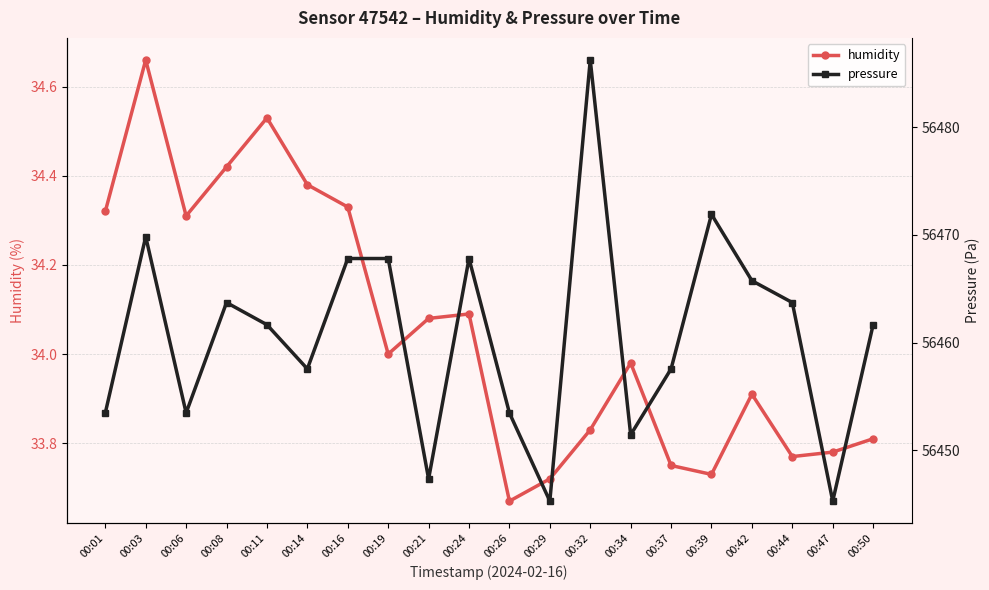

Where is pressure nearest to the value 56465?

00:42